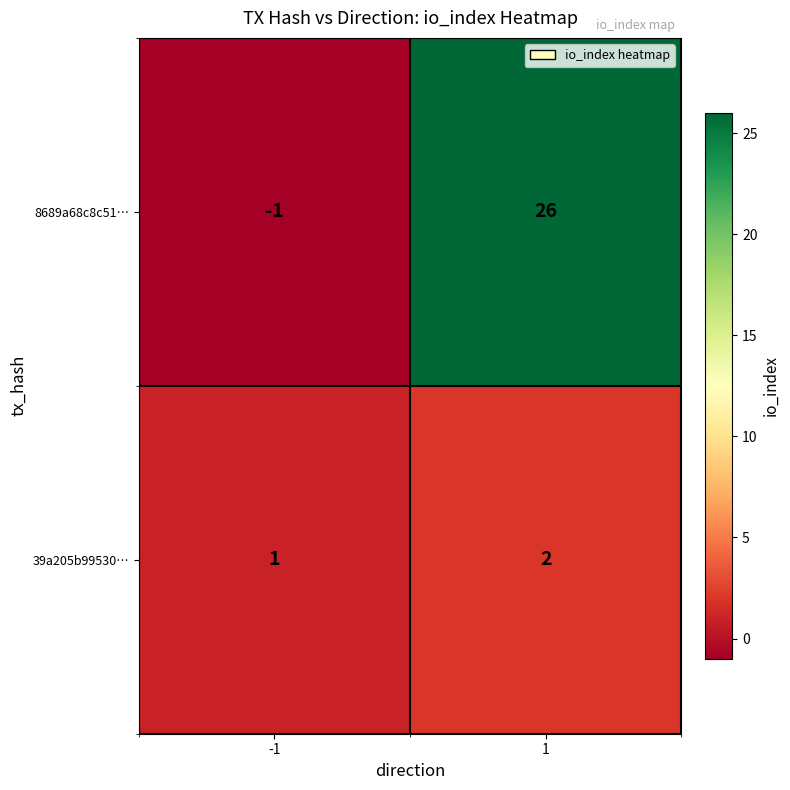

What is the difference between the 8689a68c8c51… values at 1 and -1?

27